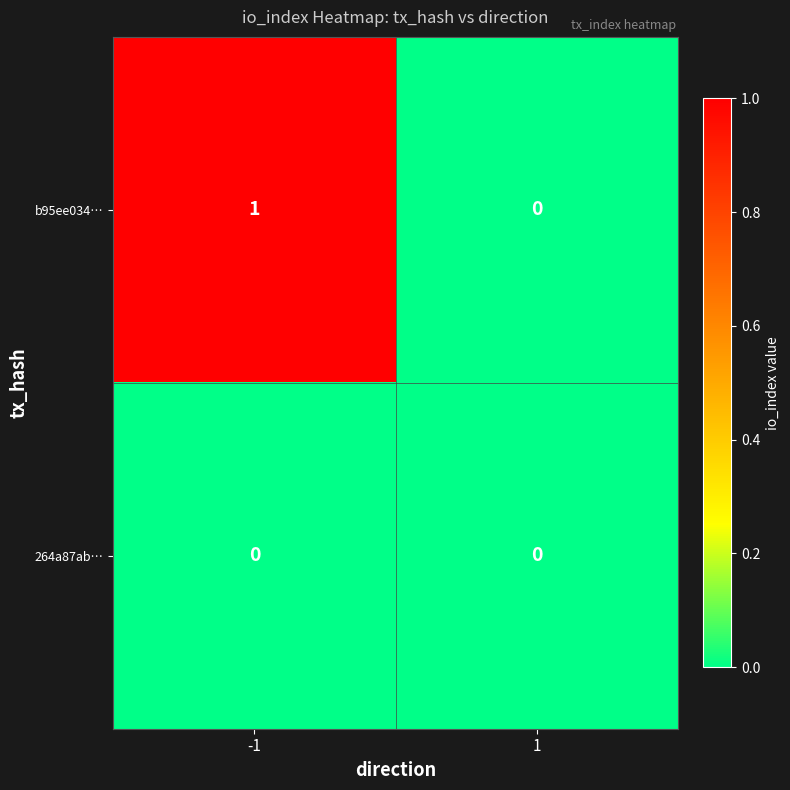

How many values in the b95ee034… series are below 1?

1